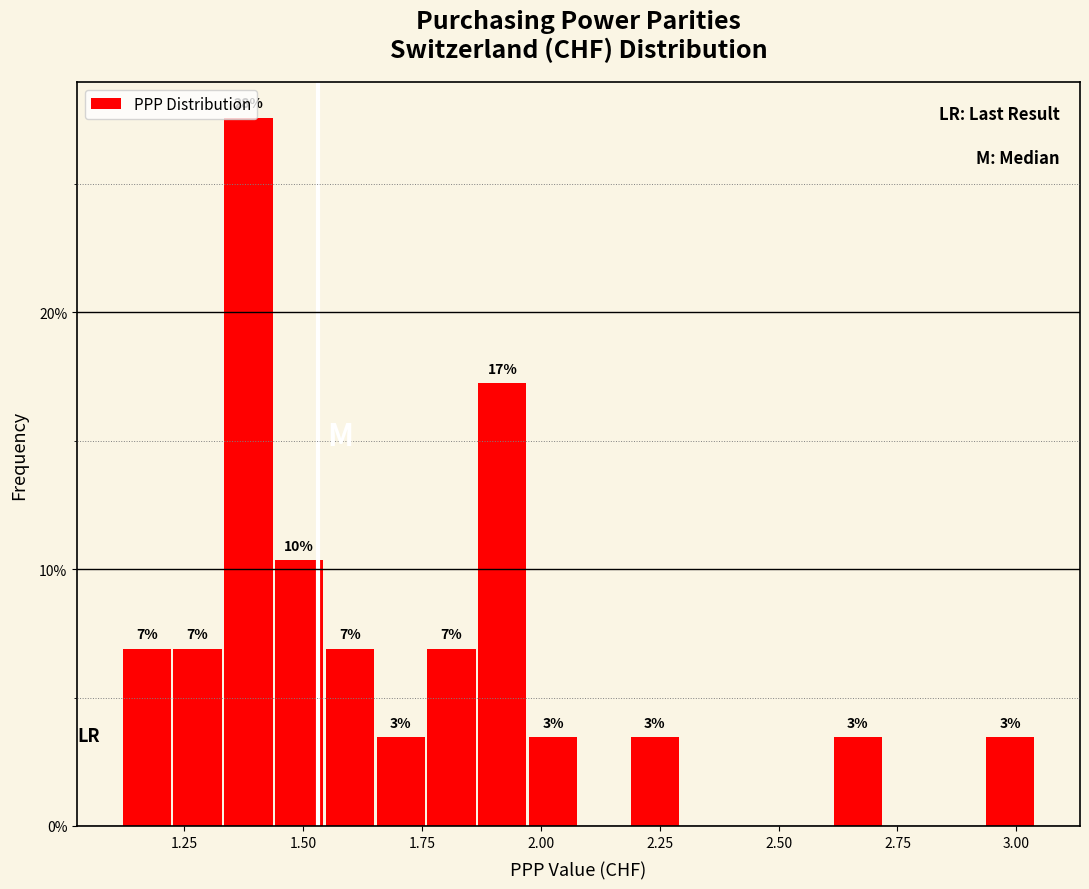

Read against the x-axis, roughly where is the centre of the tallest bar?

1.40